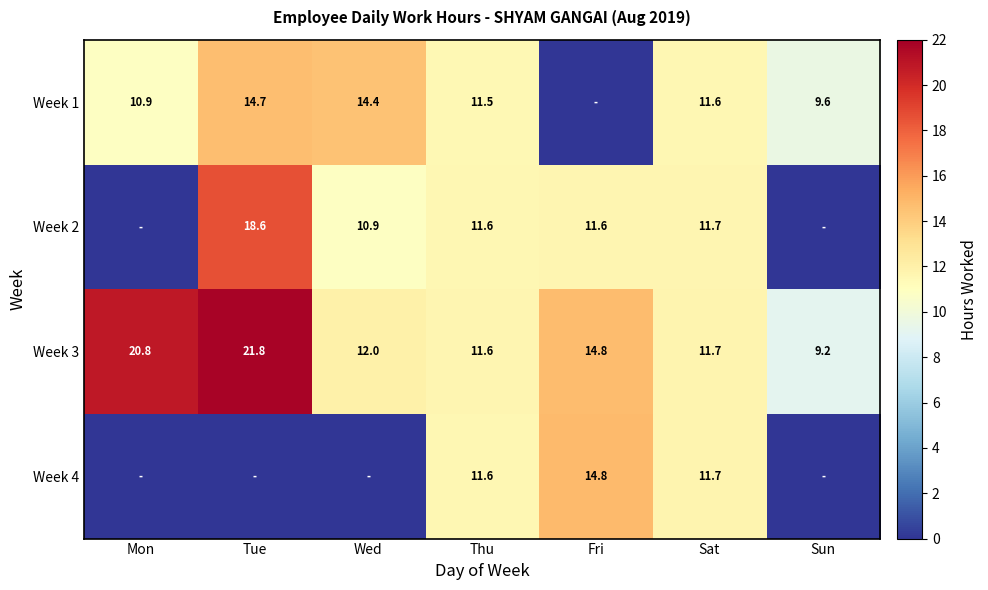

At which label is Week 3 closest to 15?

Fri